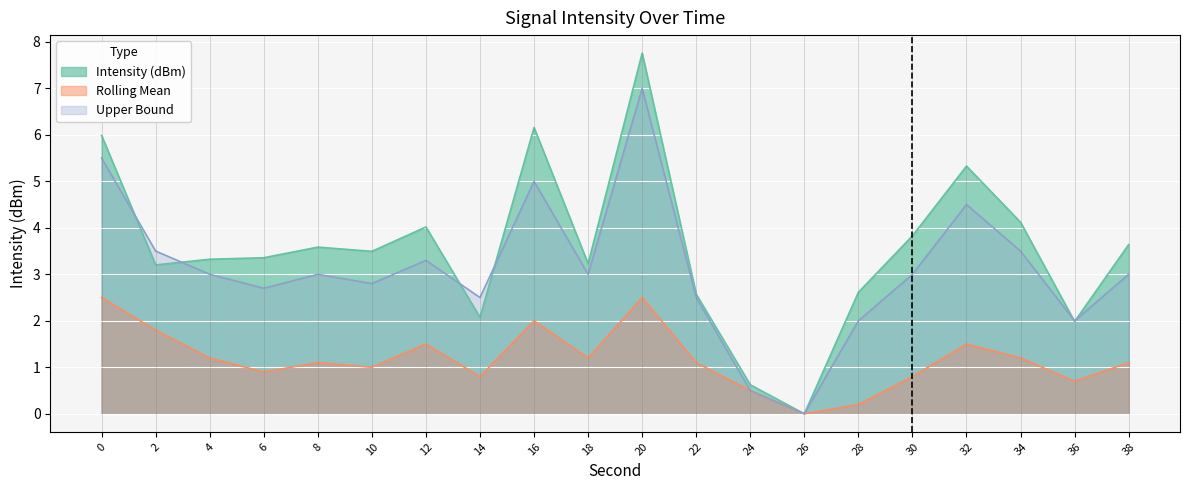

Between 20 and 22, which series saw the biggest shift?

Intensity (dBm)